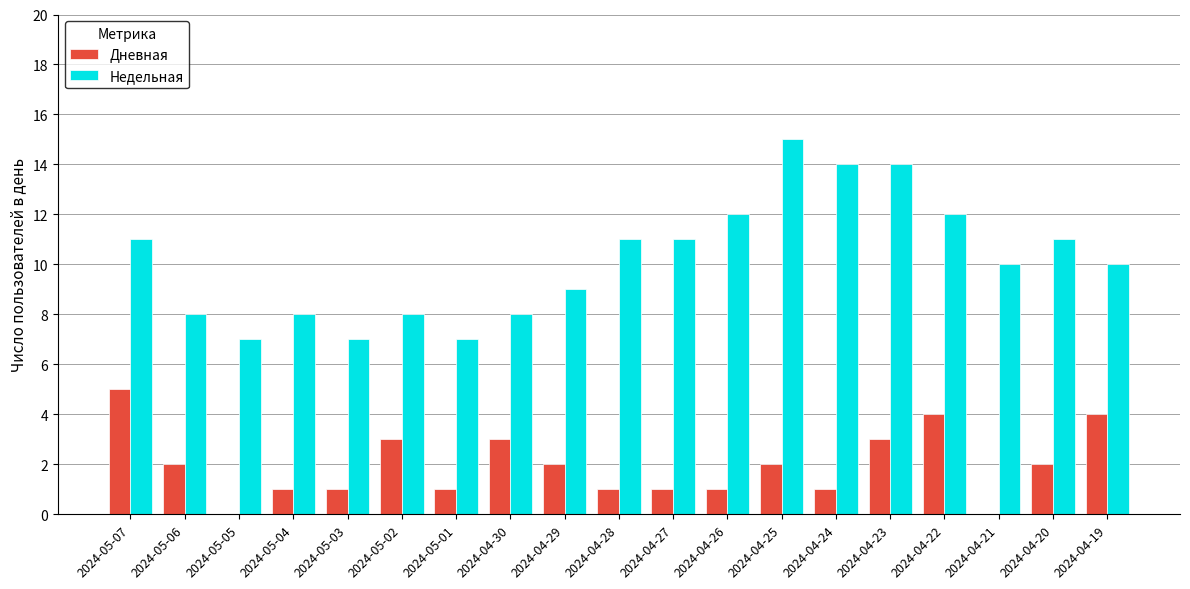

Which series has the largest total across all categories?

Недельная